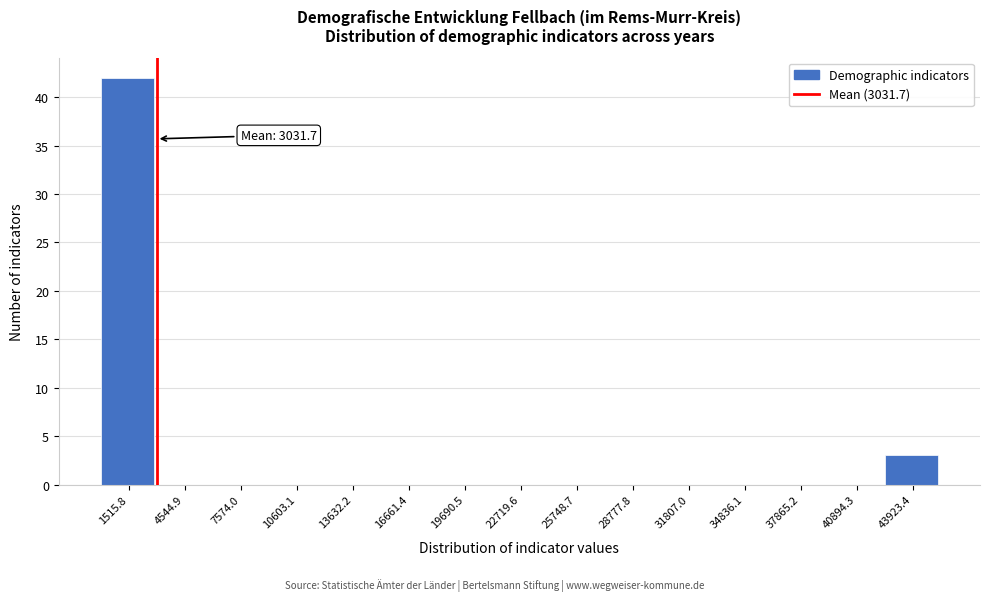

Over which range of the x-axis is the bar tallest?

0 to 3000